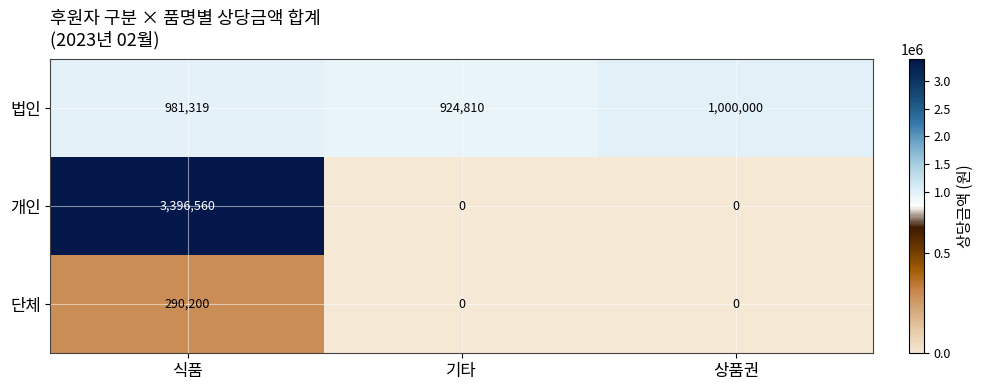

How many 단체 values are between 0 and 290200?

3